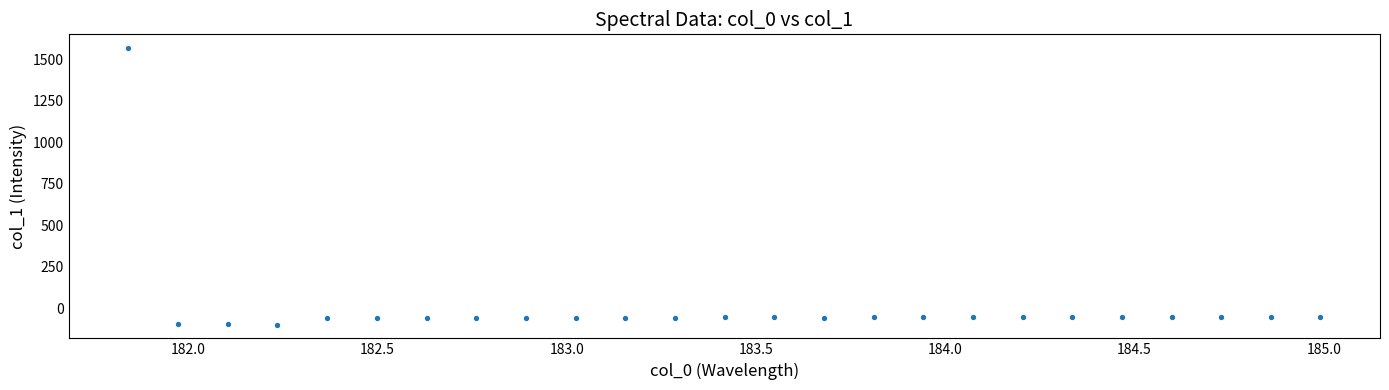

What is the range of Y values (max minus min)?

1666.6